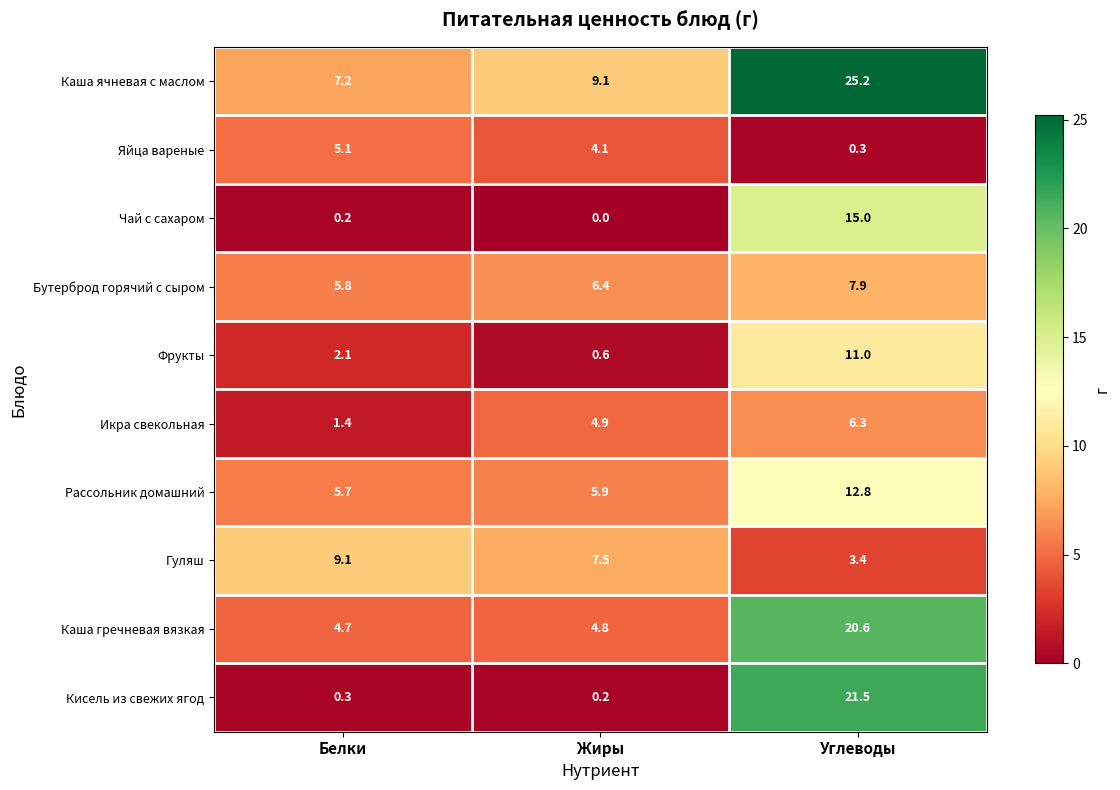

At which label is Яйца вареные closest to 2?

Углеводы